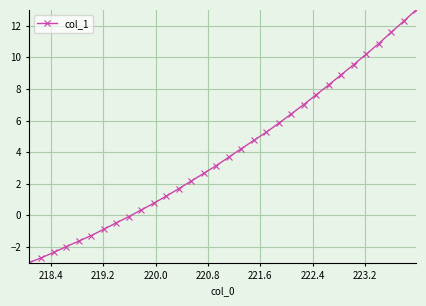

How many values exceed 3?

17